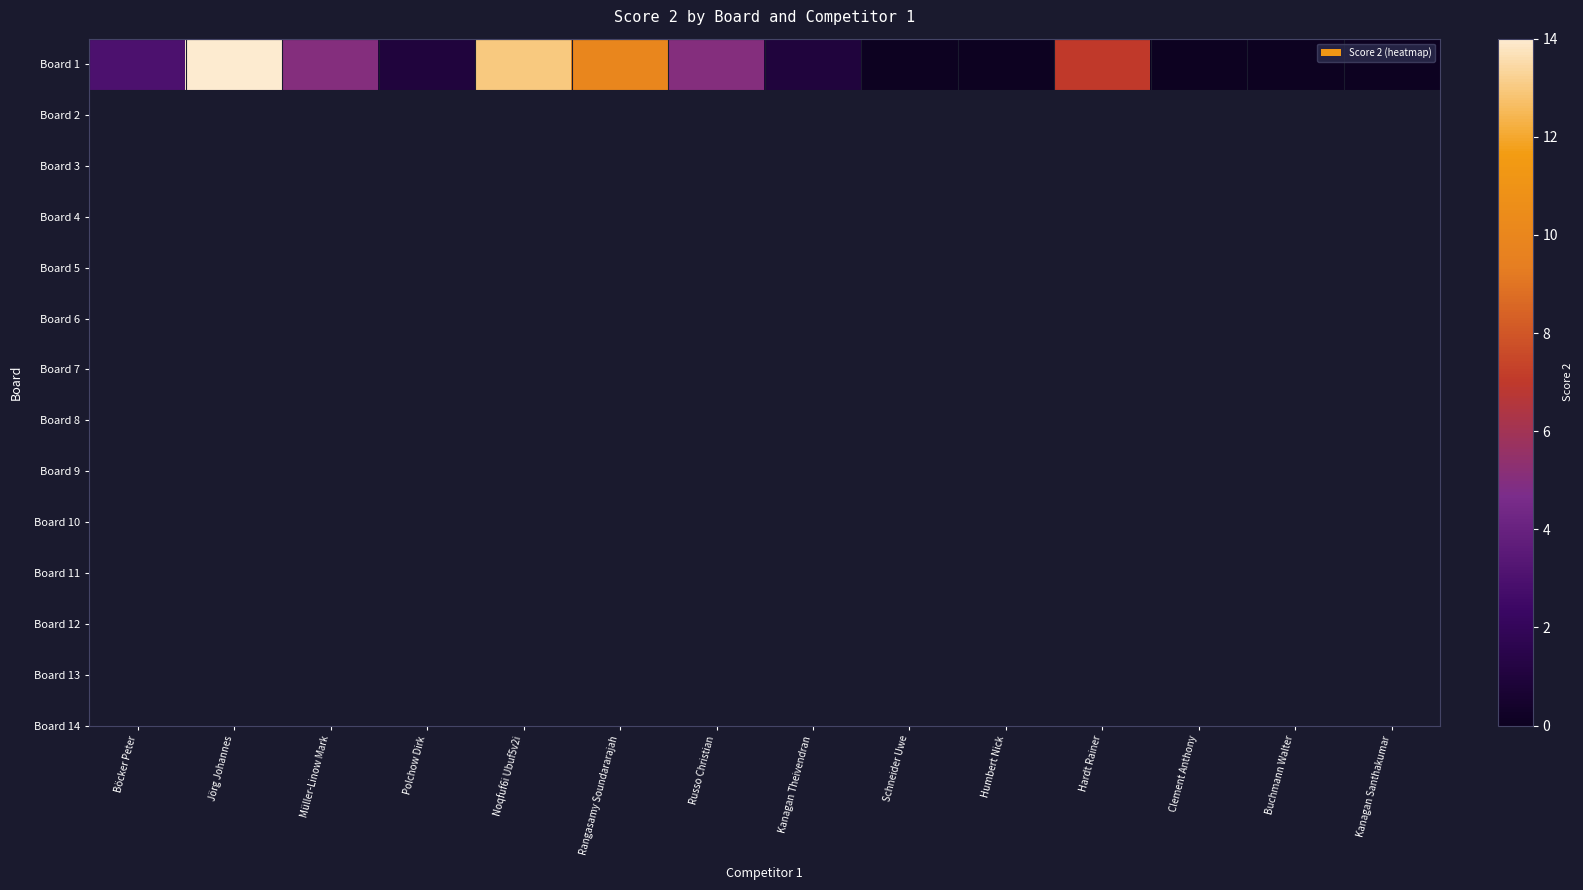

Read the value at Polchow Dirk.

1